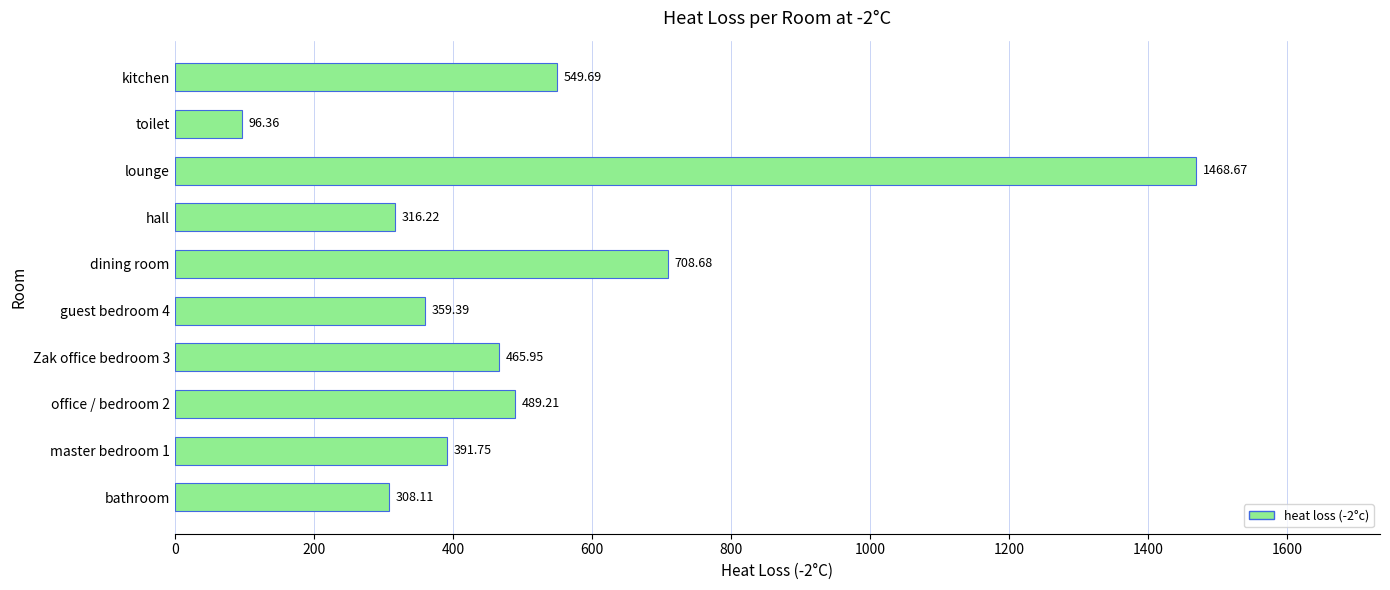

What is the maximum value shown in the chart?

1468.7